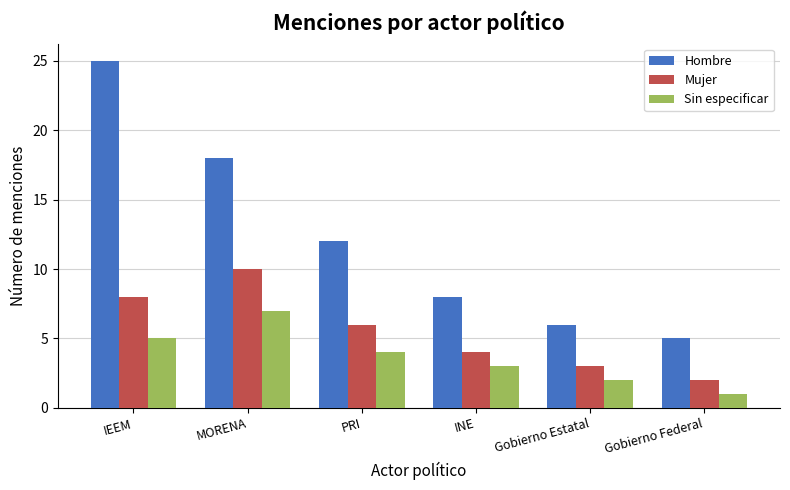

What position from the left is Gobierno Federal?

6